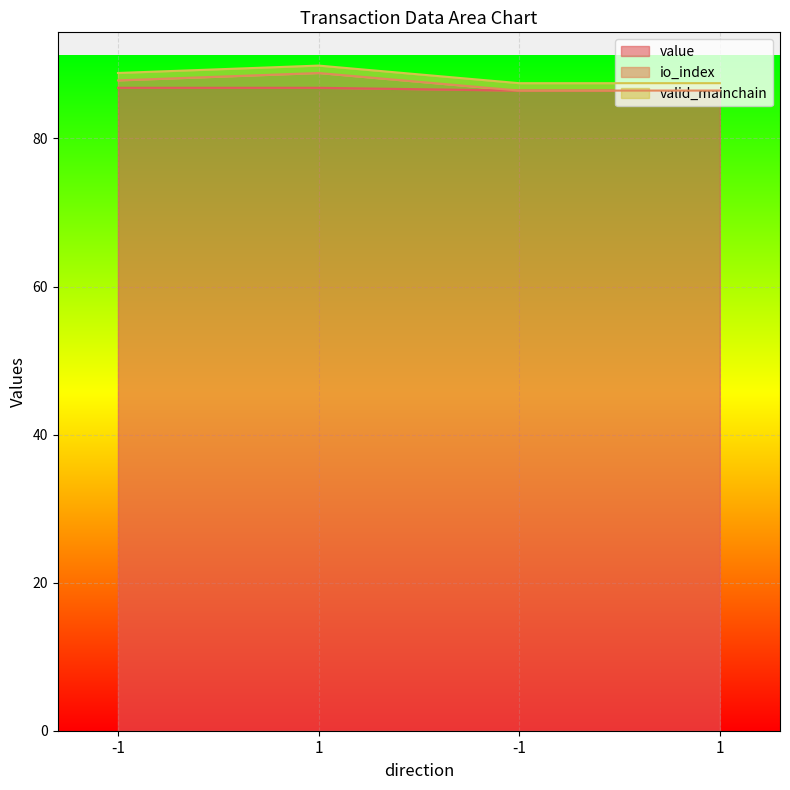

Between 1 and -1, which series saw the biggest shift?

io_index